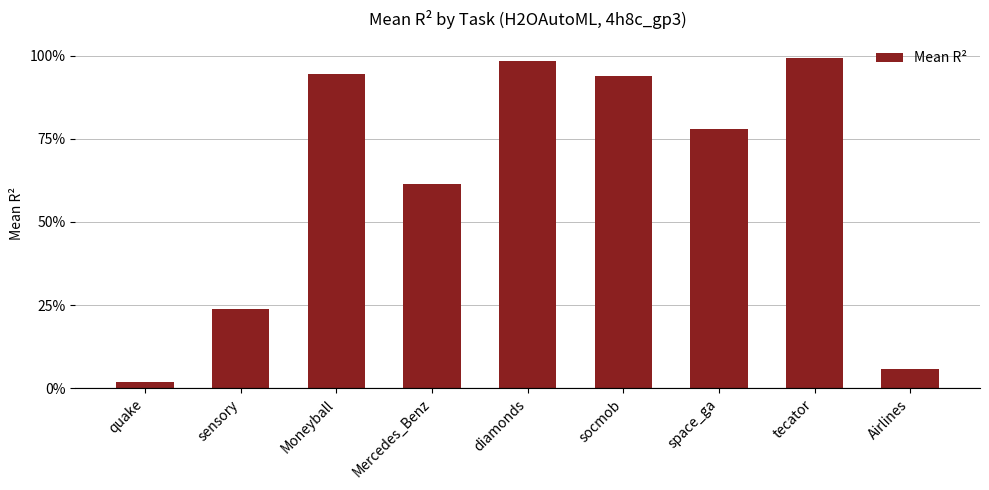

What is the label of the 4th bar from the left?

Mercedes_Benz